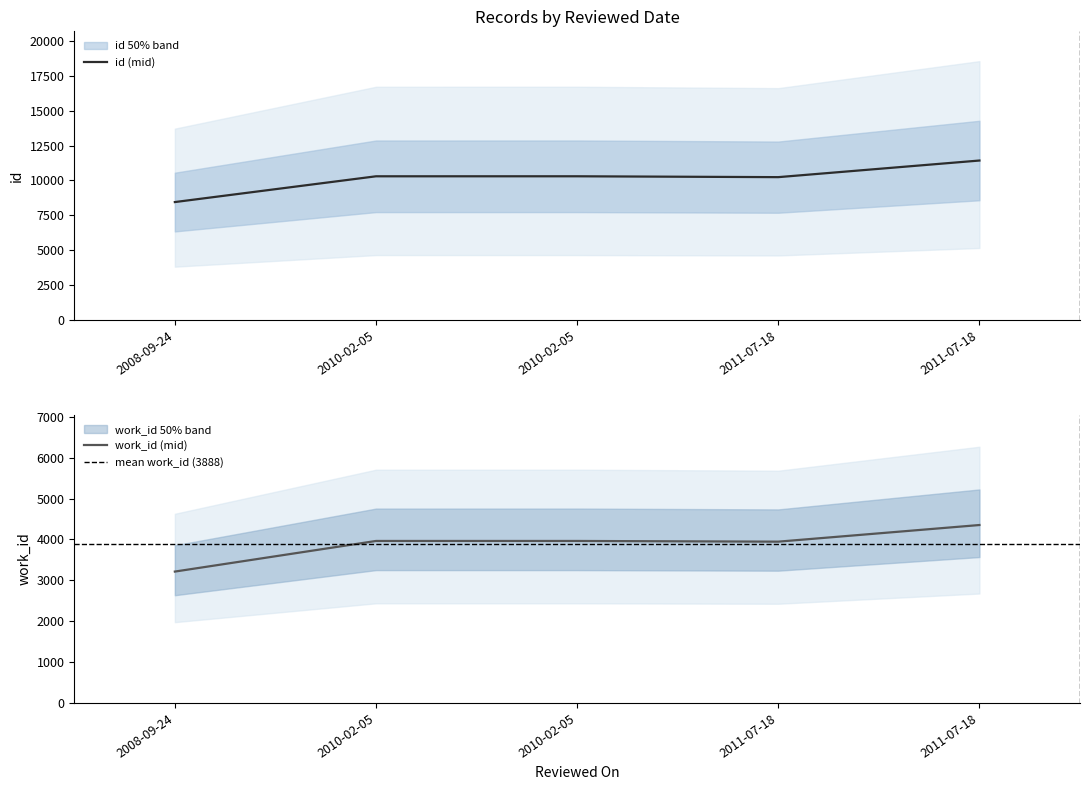

At which category does the chart reach its minimum across all series?

2008-09-24